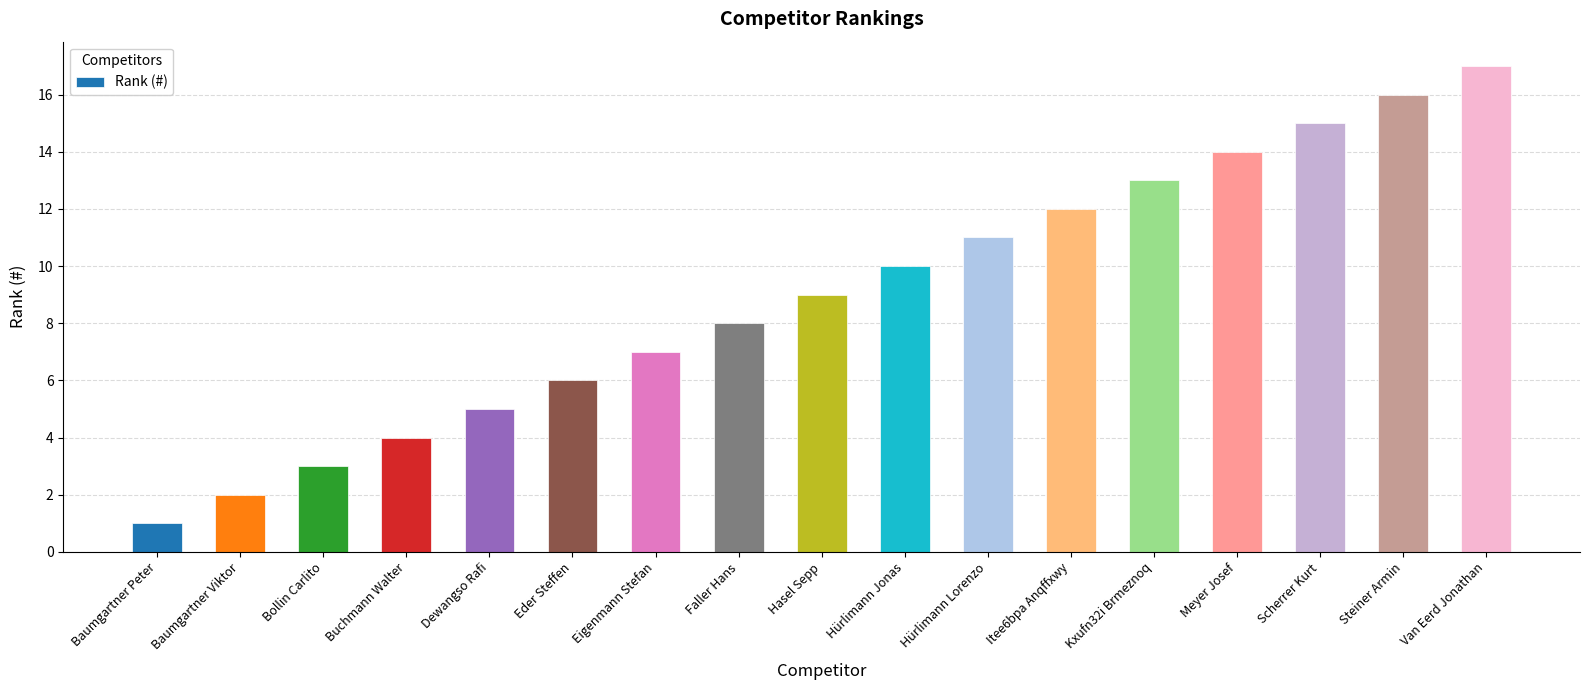

What is the label of the 5th bar from the right?

Kxufn32i Brmeznoq